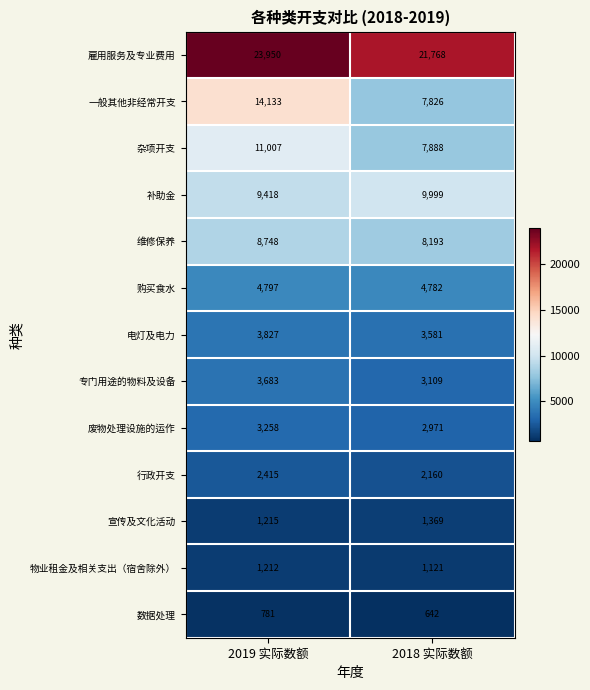

What is the maximum value shown in the chart?

23950